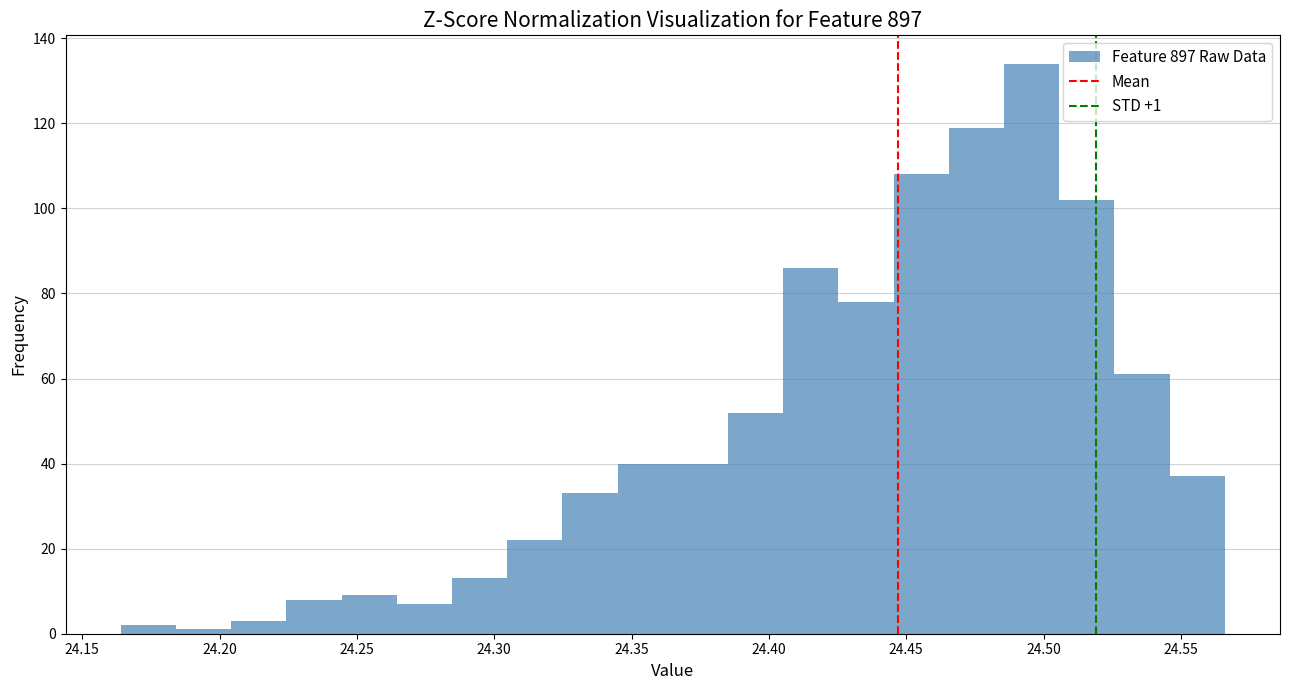

Which range on the x-axis has the tallest bar?

24.485 to 24.505